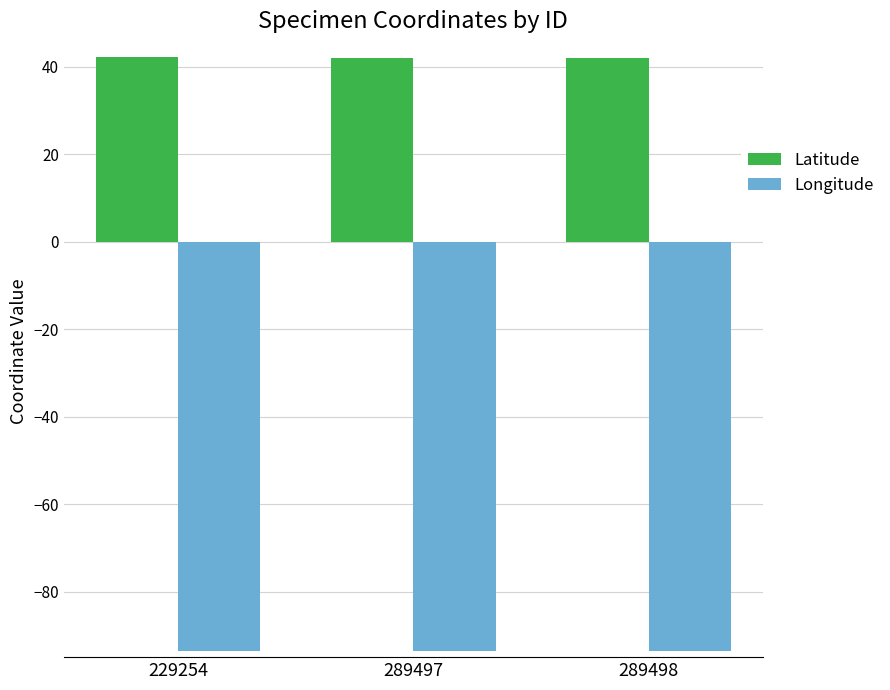

What is the spread (max minus min) of values at 289498?

135.7